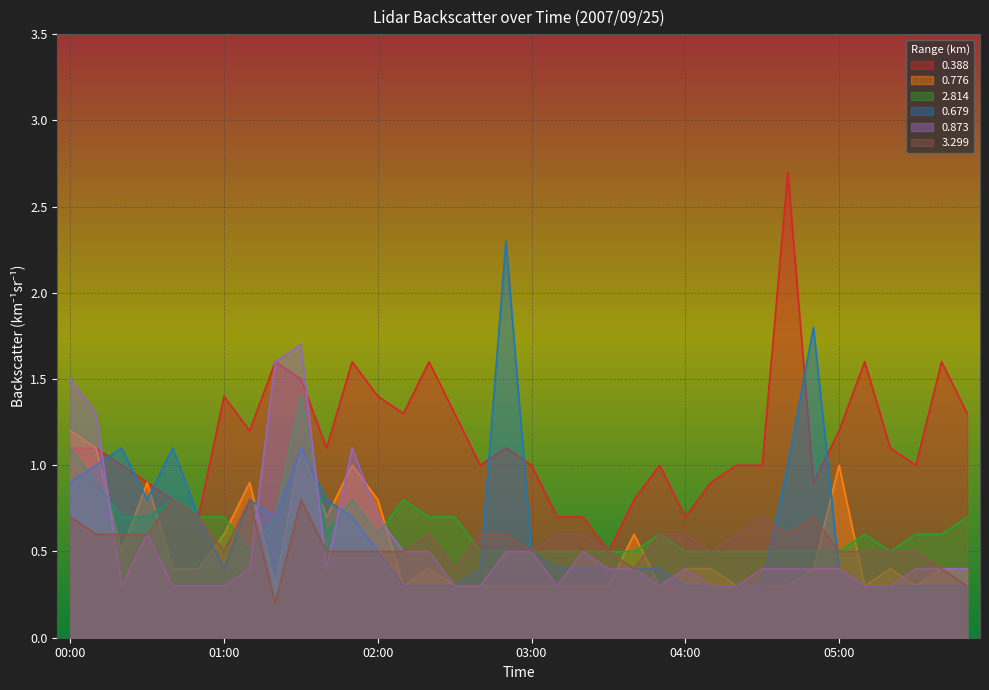

Which series ends up on top after the final intersection of 0.776 and 2.814?

2.814